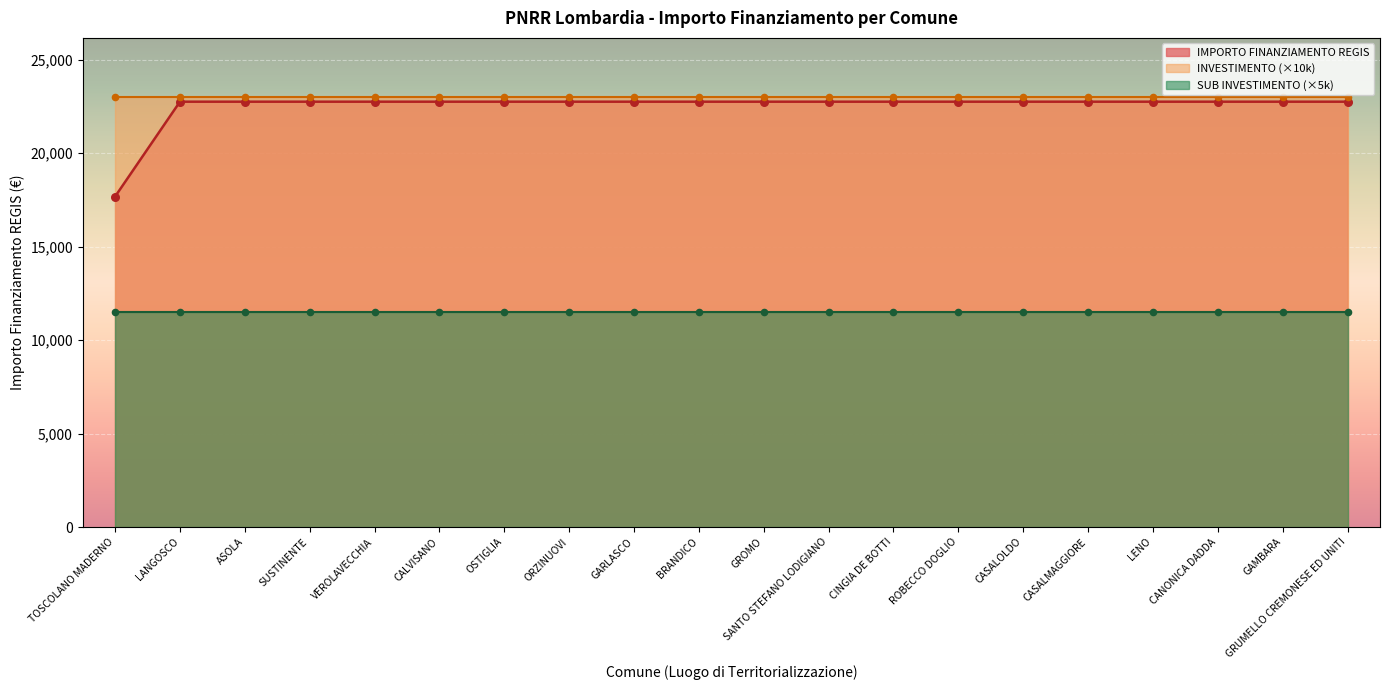

What is the highest value of the IMPORTO FINANZIAMENTO REGIS series?

22750.0